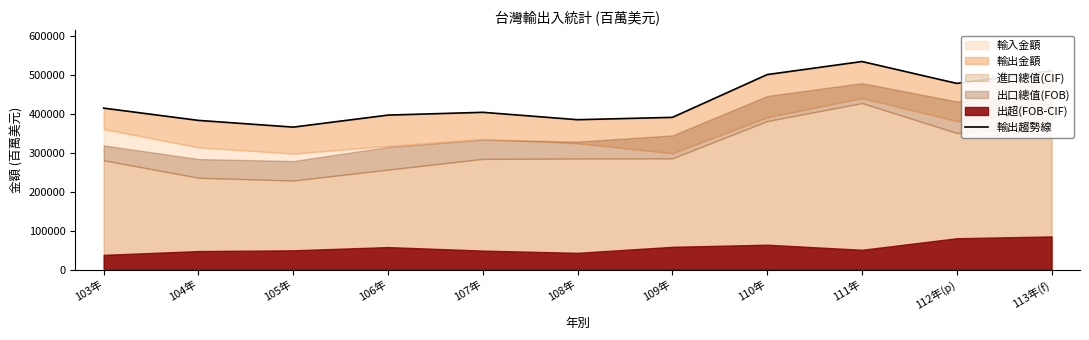

What is the average value?

433611